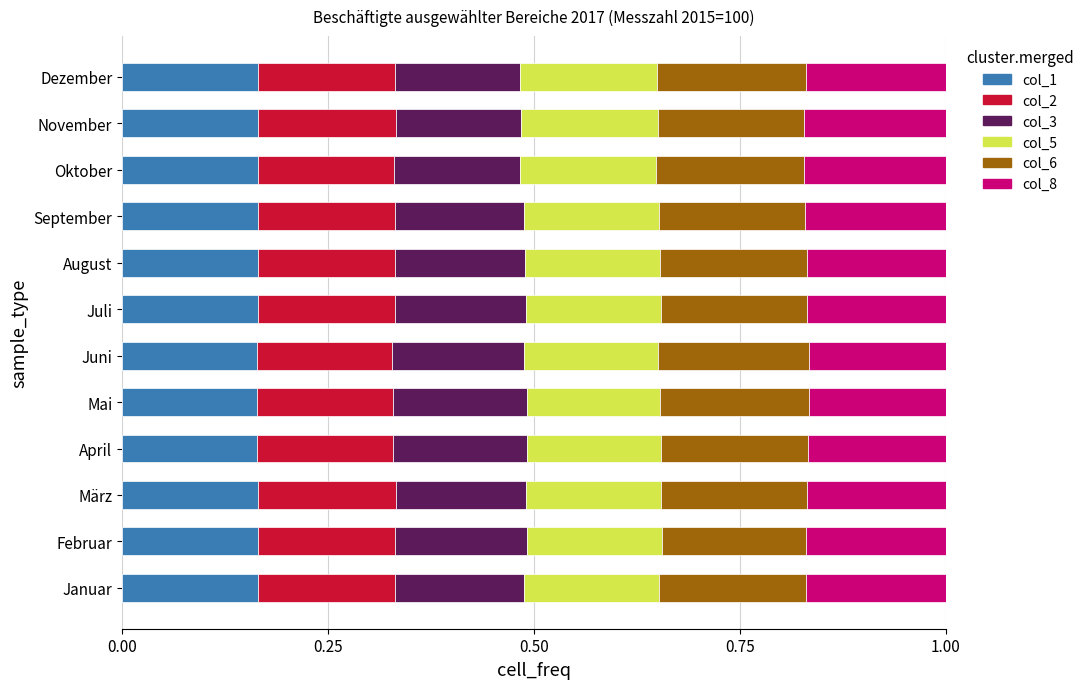

How many col_1 values are between 0 and 1?

12